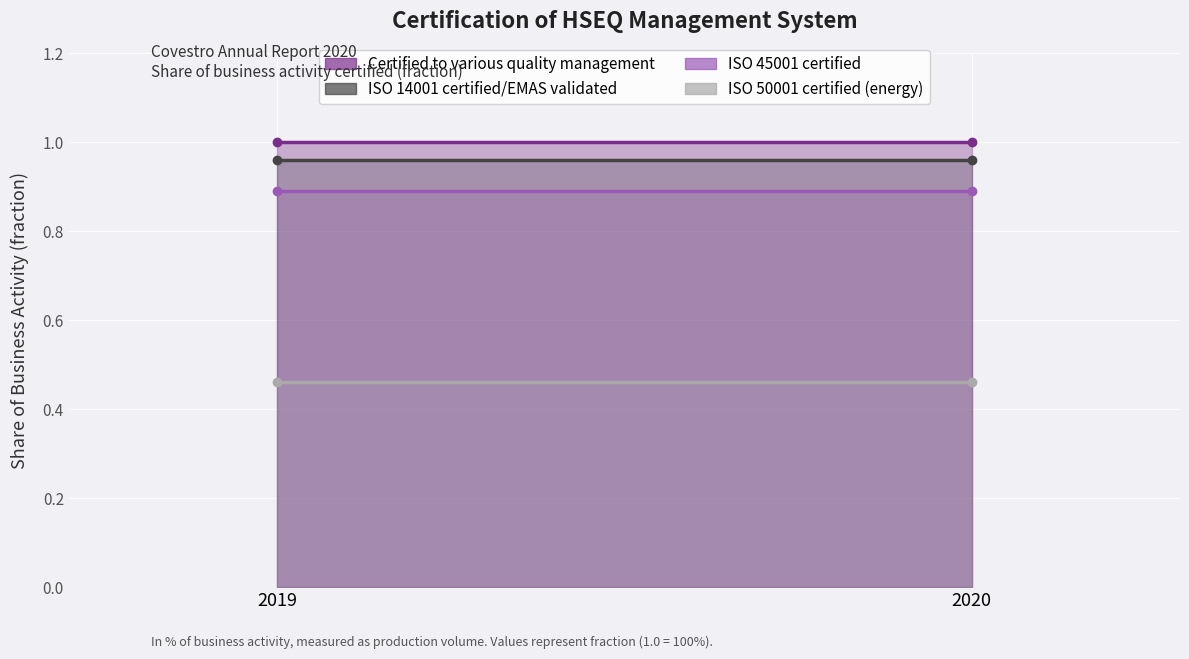

At which label is Certified to various quality management closest to 1?

2019